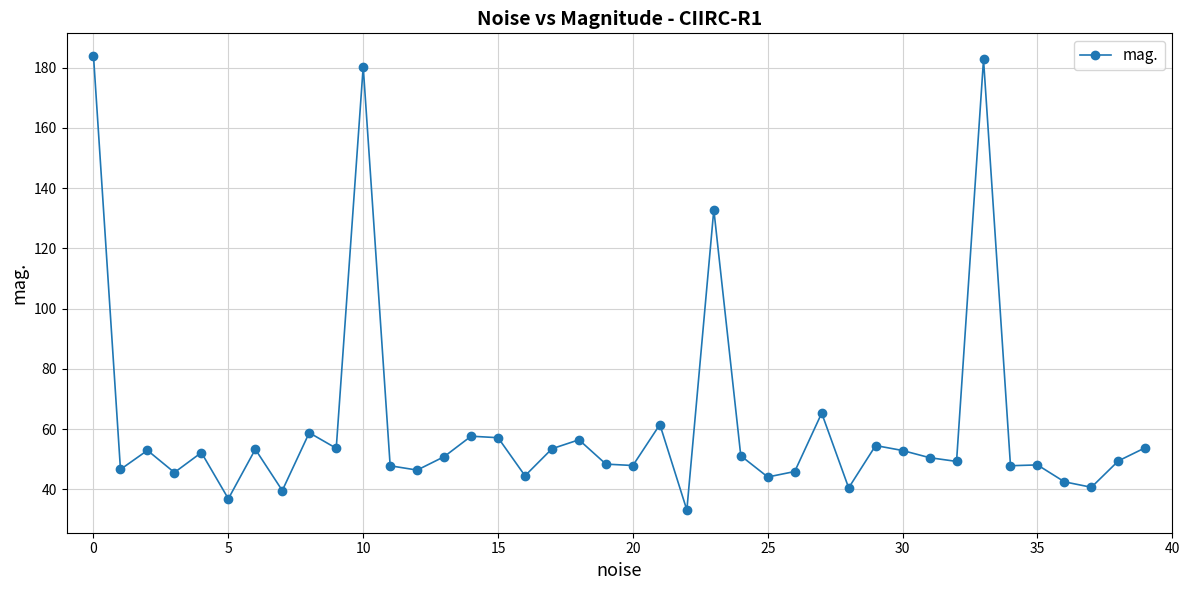

What is the value of the 26th point from the left?

44.1